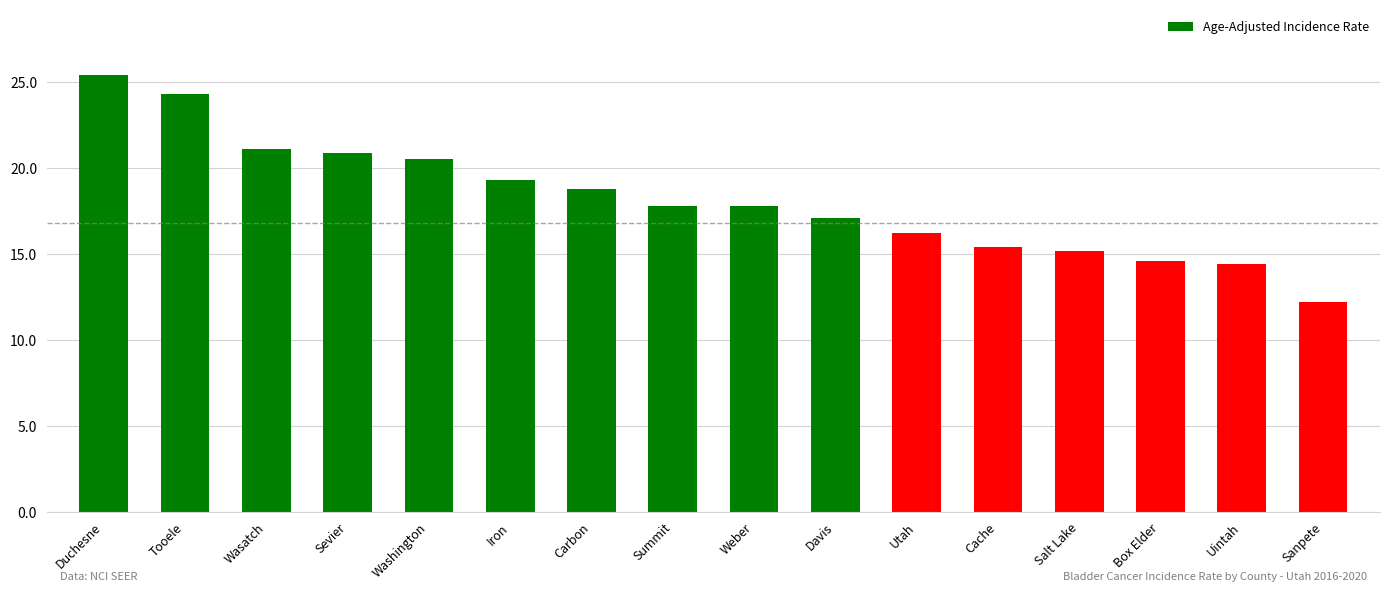

What is the smallest value displayed?

12.2